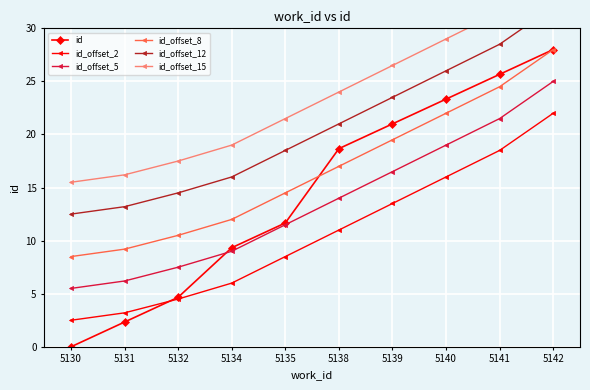

What are all the series names shown in the legend?

id, id_offset_2, id_offset_5, id_offset_8, id_offset_12, id_offset_15